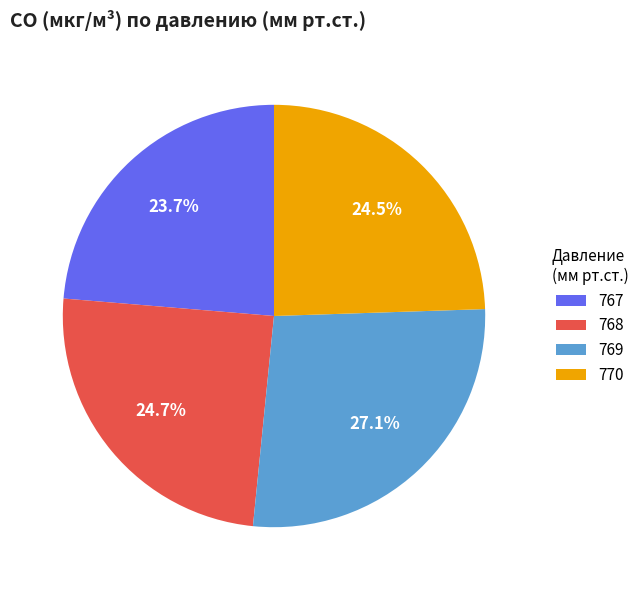

Which category has the biggest portion of the pie?

769